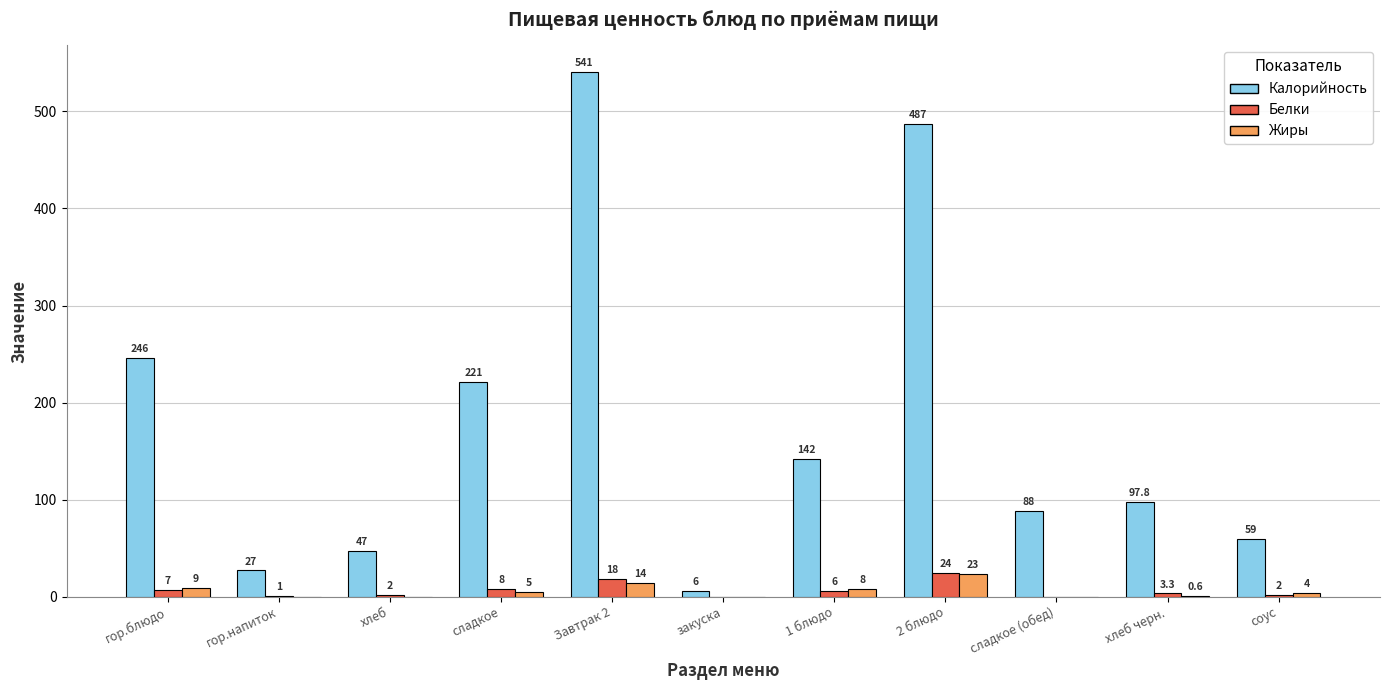

Reading right to left, transcribe all the data shown in this chart.

Калорийность: 59.0	97.8	88.0	487.0	142.0	6.0	541.0	221.0	47.0	27.0	246.0
Белки: 2.0	3.3	0.0	24.0	6.0	0.0	18.0	8.0	2.0	1.0	7.0
Жиры: 4.0	0.6	0.0	23.0	8.0	0.0	14.0	5.0	0.0	0.0	9.0